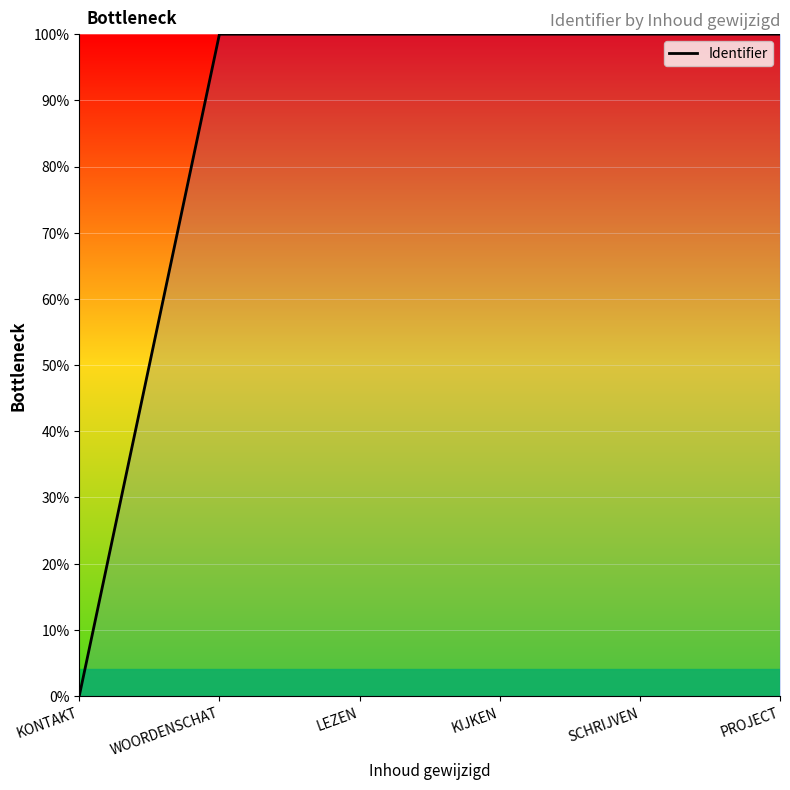

Which category has the lowest value across all series?

KONTAKT